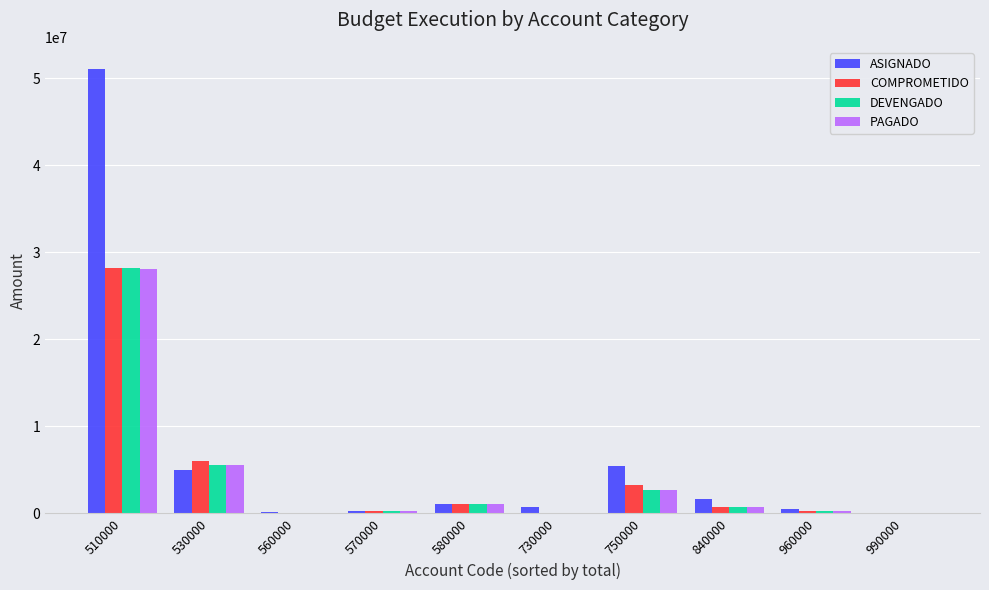

What is the sum of all DEVENGADO values?

38949525.0